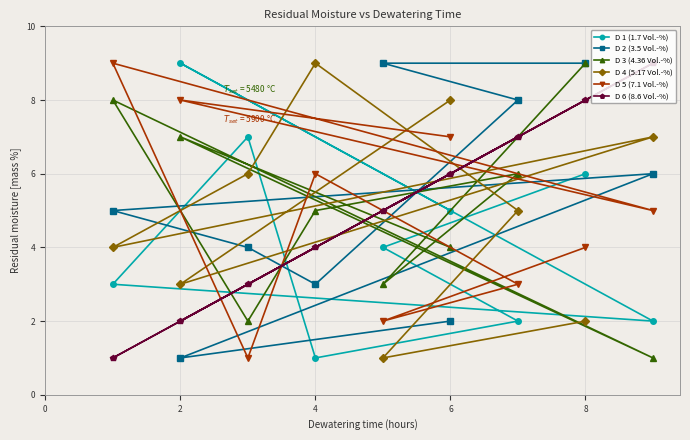

True or false: D 6 (8.6 Vol.-%) has more than 2 points higher than both neighbors.

False